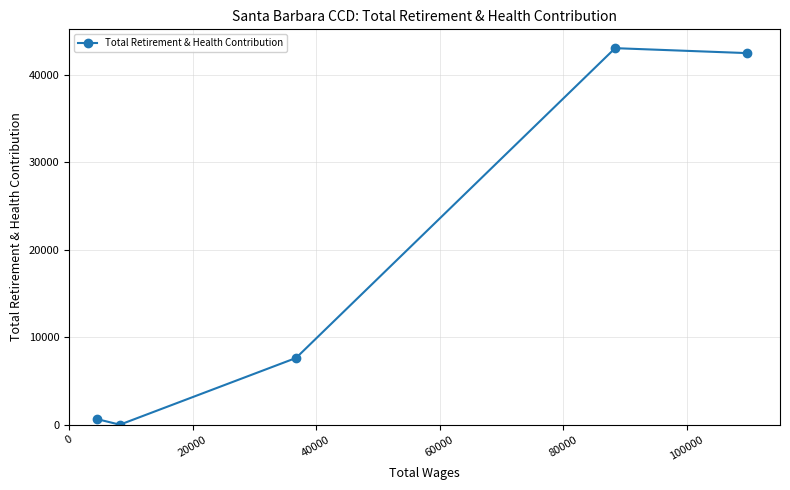

Reading right to left, transcribe all the data shown in this chart.

42467	43034	7628	0	645